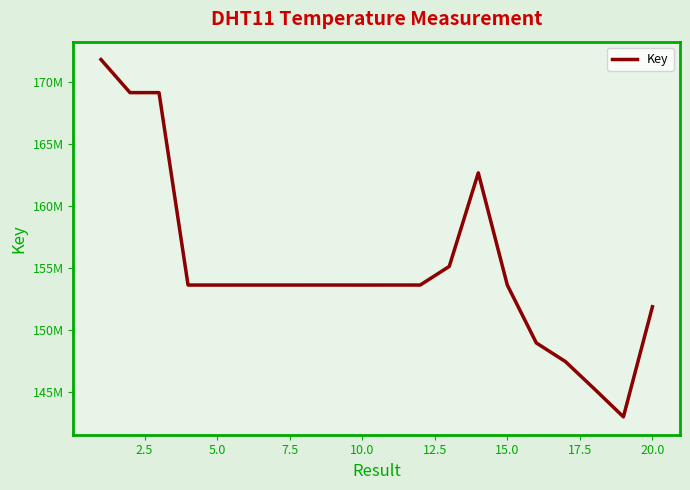

Is this an area chart (filled region under the line)?

No